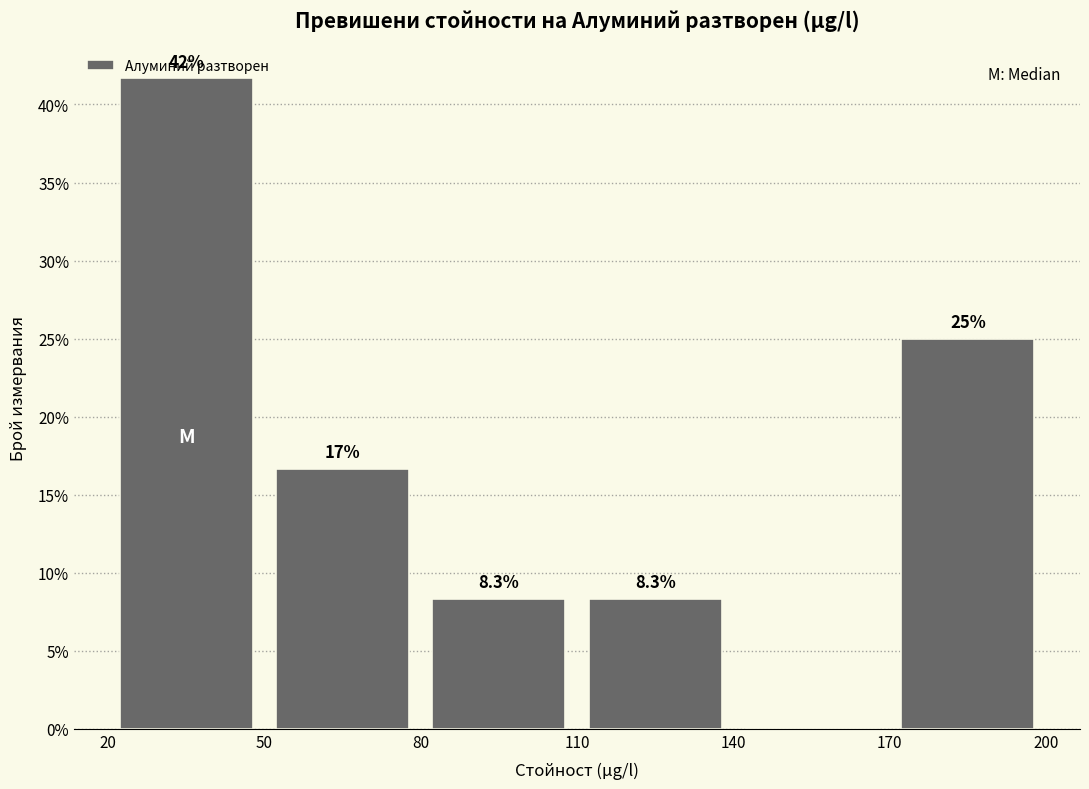

Over which range of the x-axis is the bar tallest?

20 to 50